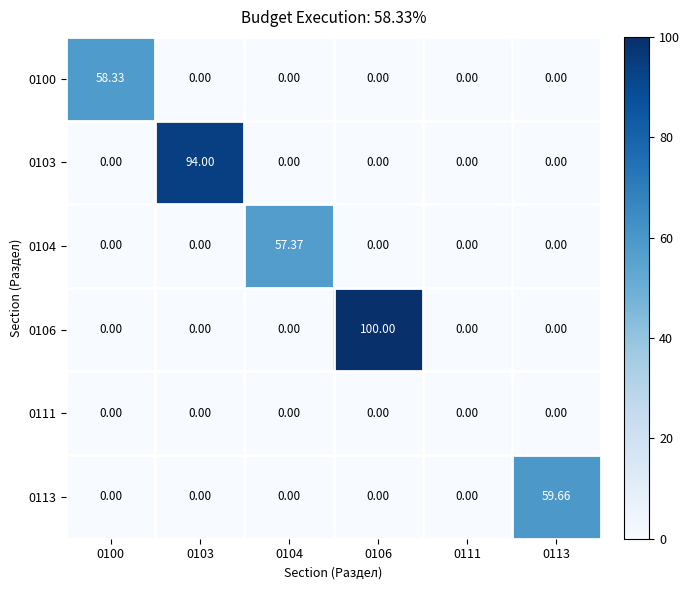

Rank the series at 0111 from lowest to highest value.

0100, 0103, 0104, 0106, 0111, 0113